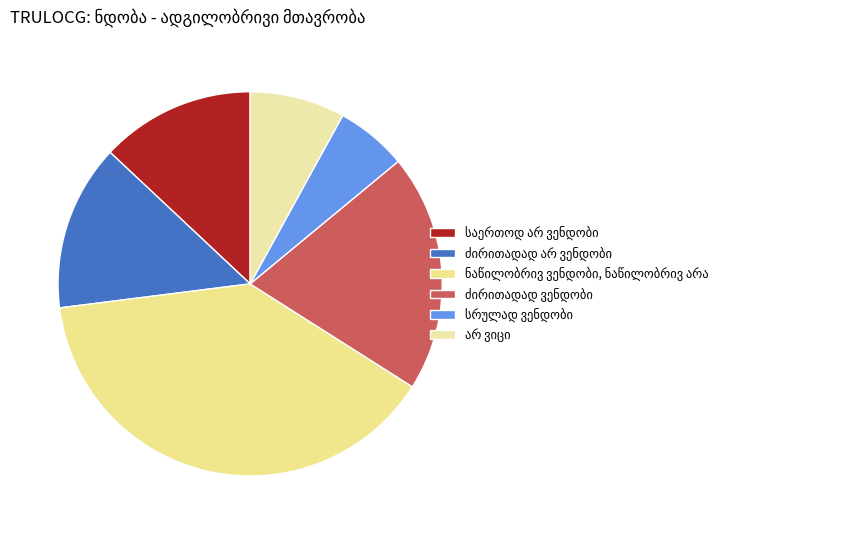

True or false: ძირითადად არ ვენდობი accounts for 25% of the total.

False